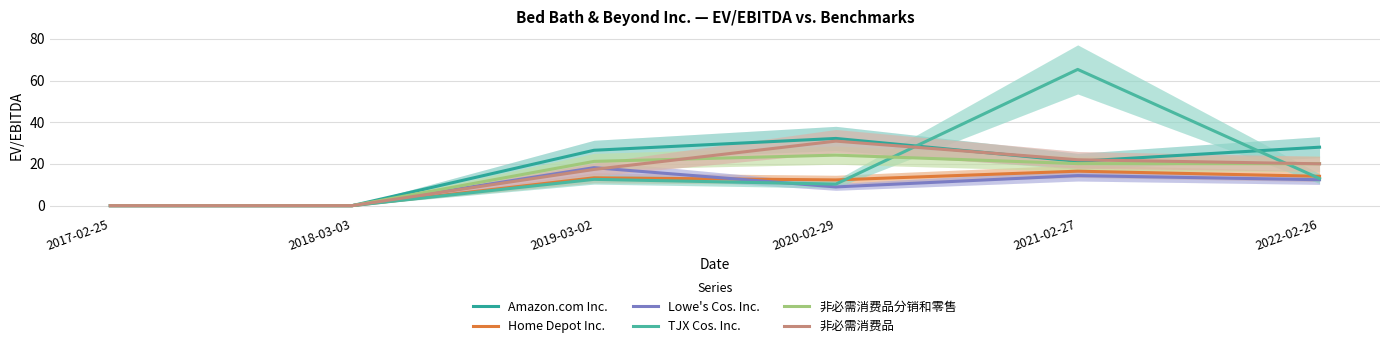

Is the value of 非必需消费品 at 2021-02-27 greater than the value of 非必需消费品分销和零售 at 2022-02-26?

Yes